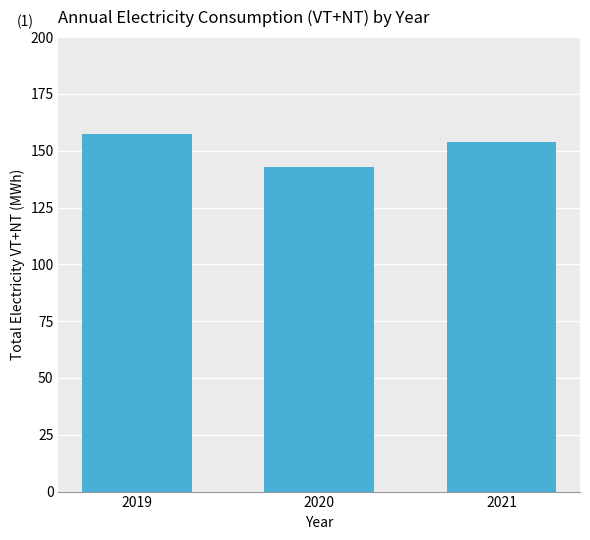

What is the change in value from 2019 to 2020?

-14.6